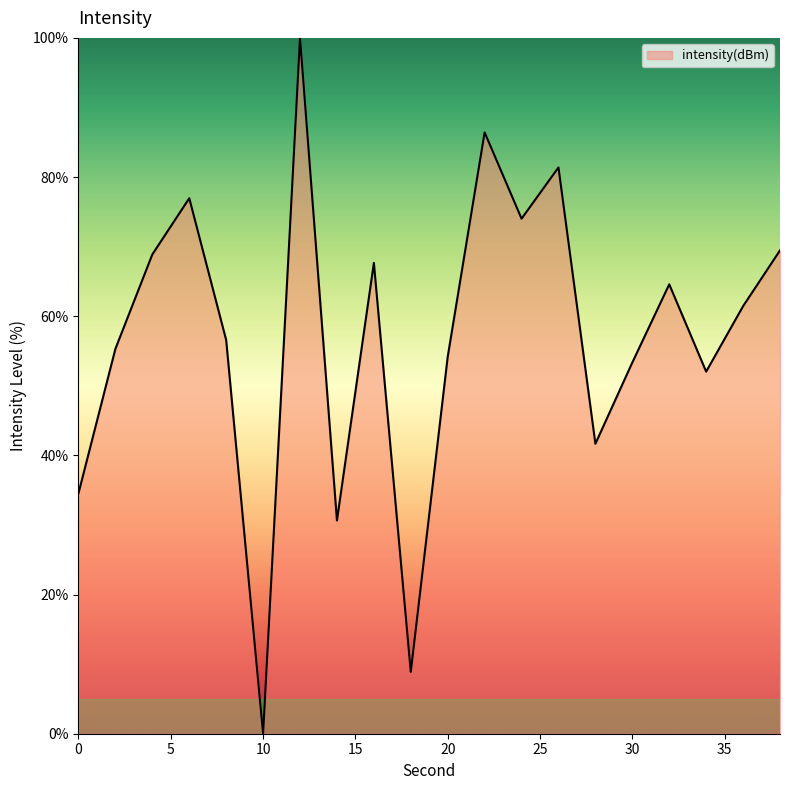

What is the greatest value displayed?

100.0